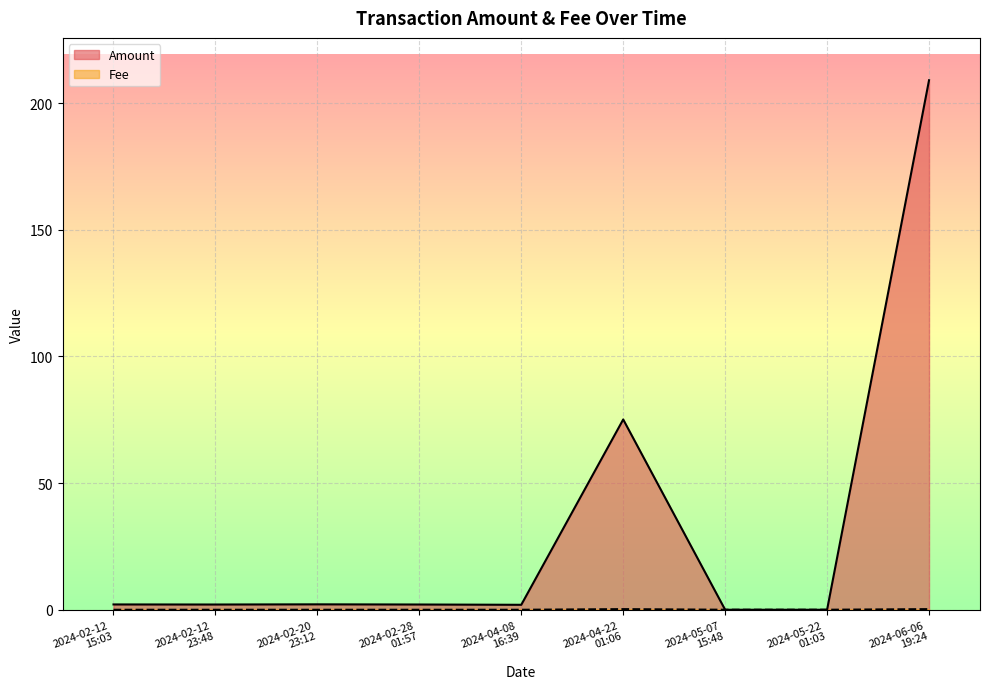

Between 2024-02-12
15:03 and 2024-05-07
15:48, which series saw the biggest shift?

Amount